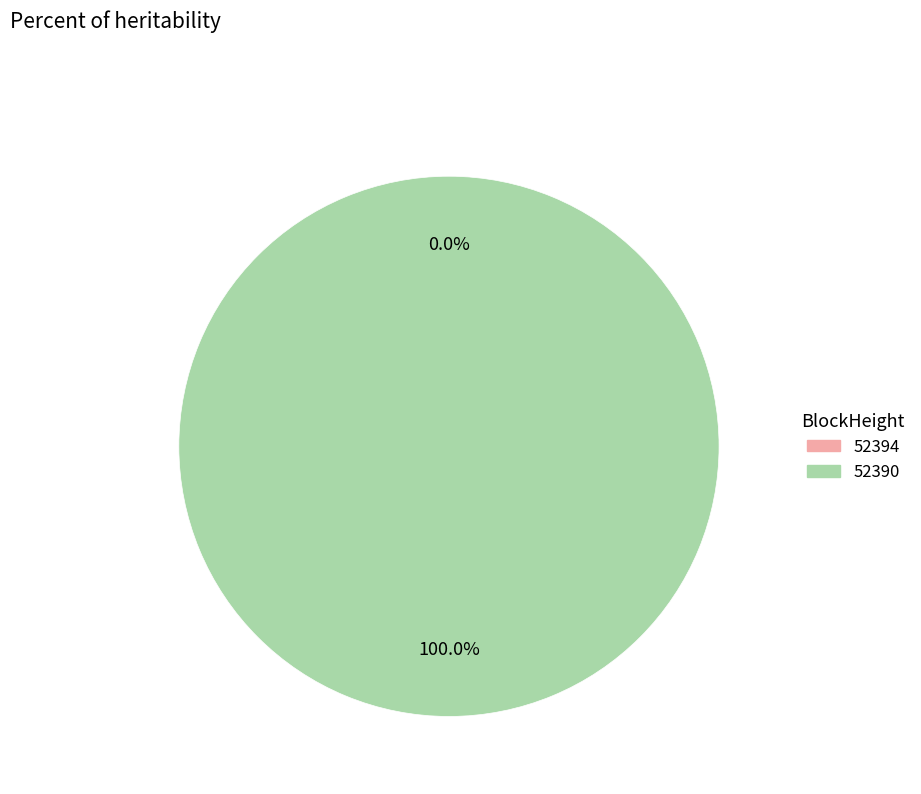

Does 52394 represent more than half of the total?

No